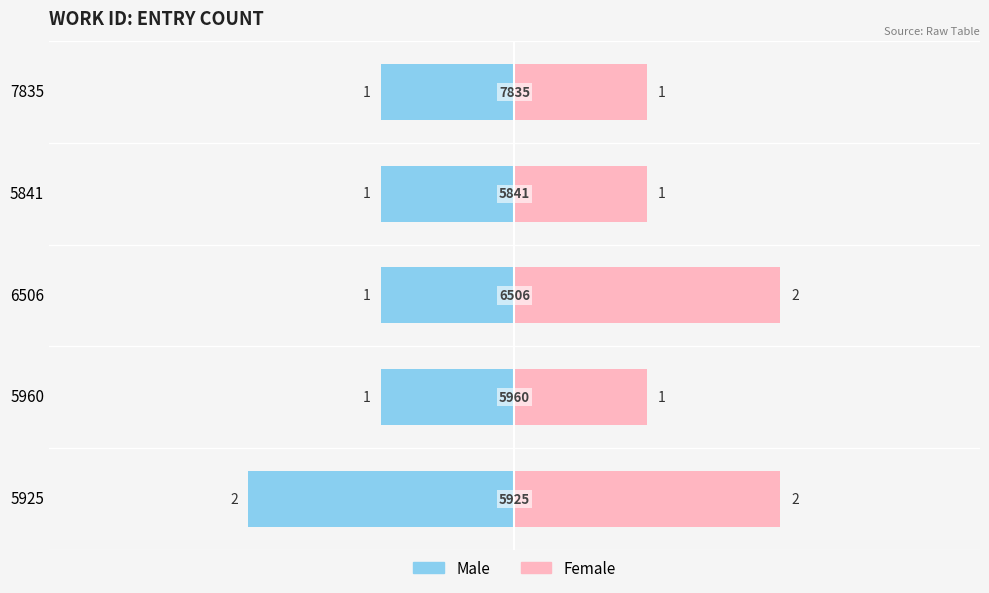

How many groups of bars are there?

5